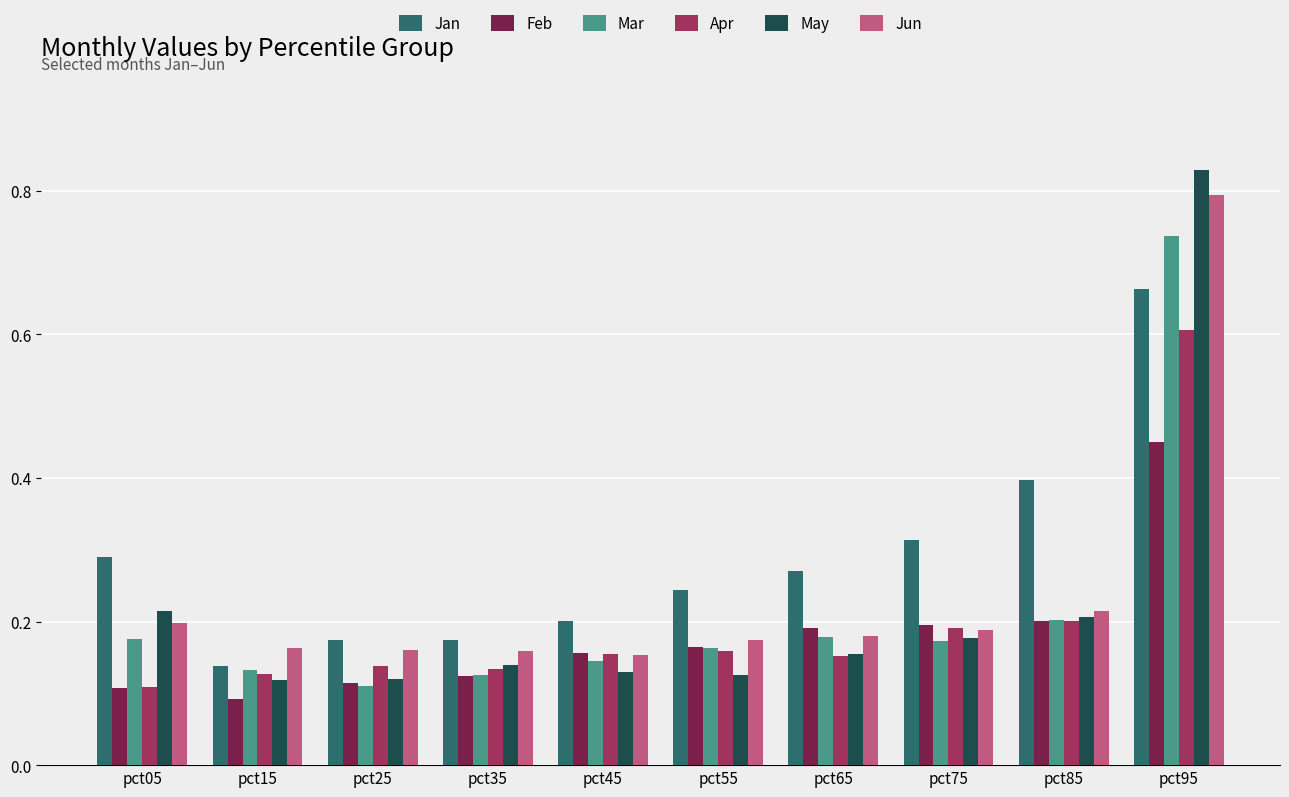

How many May values are between 0 and 1?

10